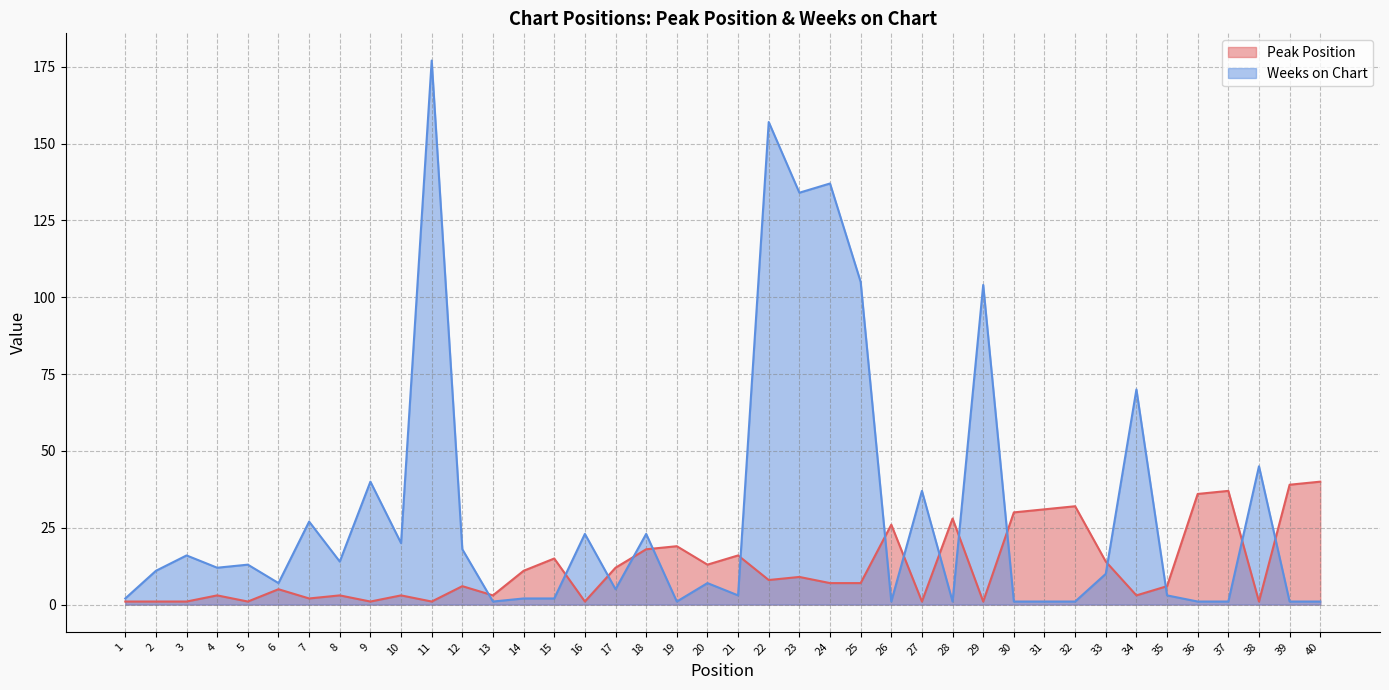

Read the Peak Position value at 22.

8